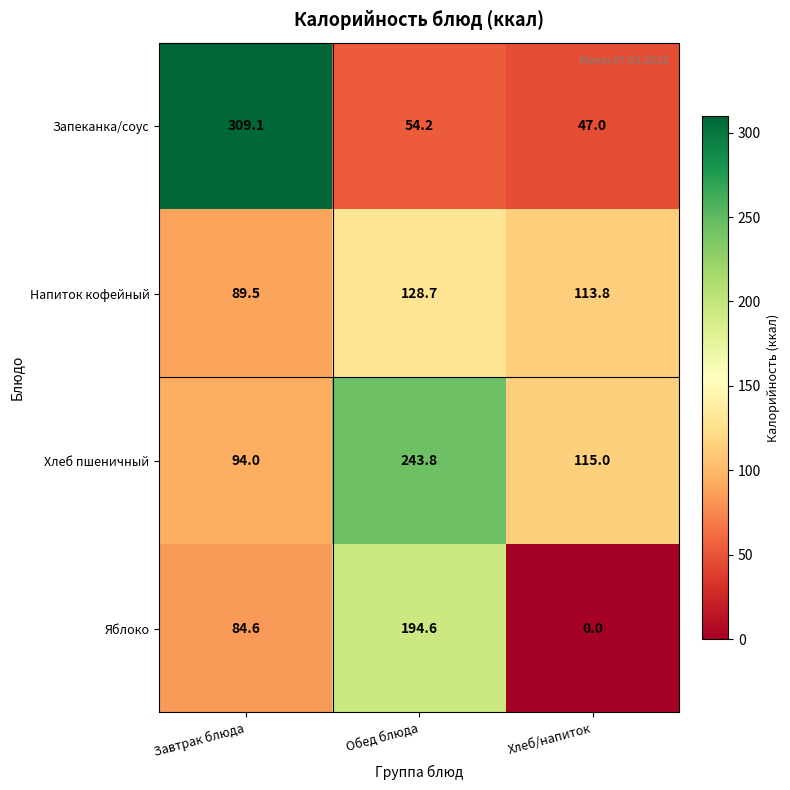

Between Обед блюда and Хлеб/напиток, which series saw the biggest shift?

Яблоко